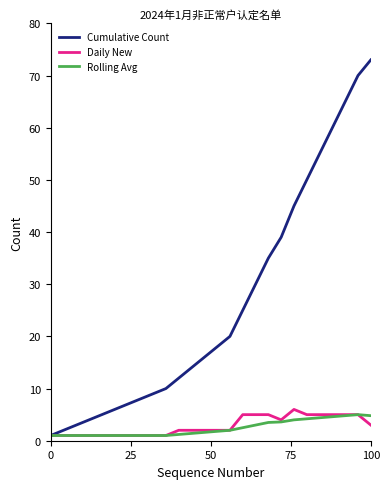

Which series has the widest spread of values?

Cumulative Count